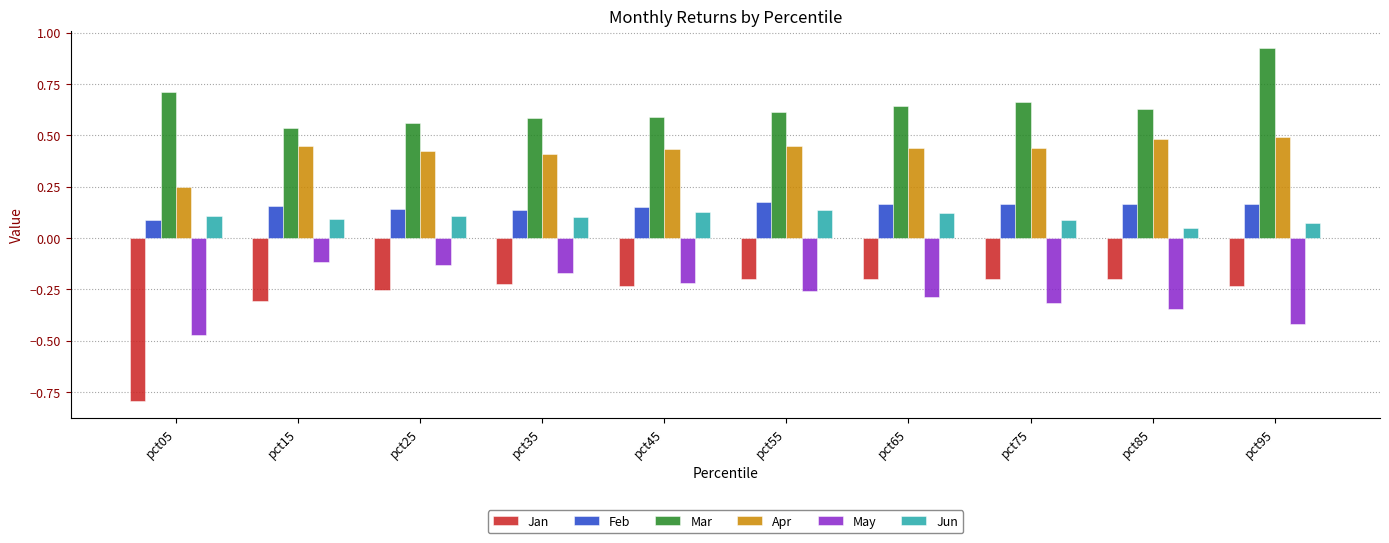

The value of Jan at pct05 is -1.2. True or false?

False